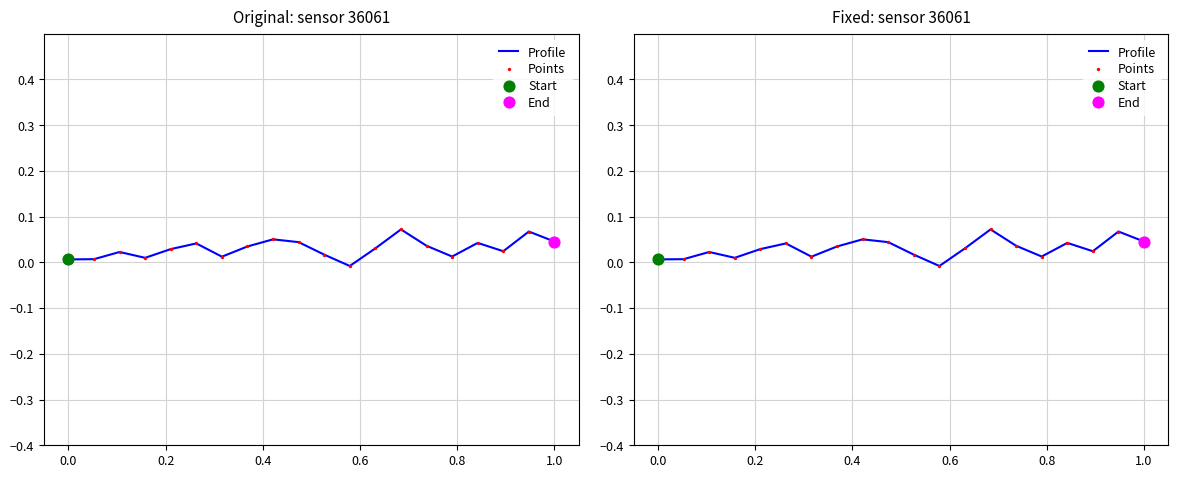

At how many categories does at least one series exceed 0?

19